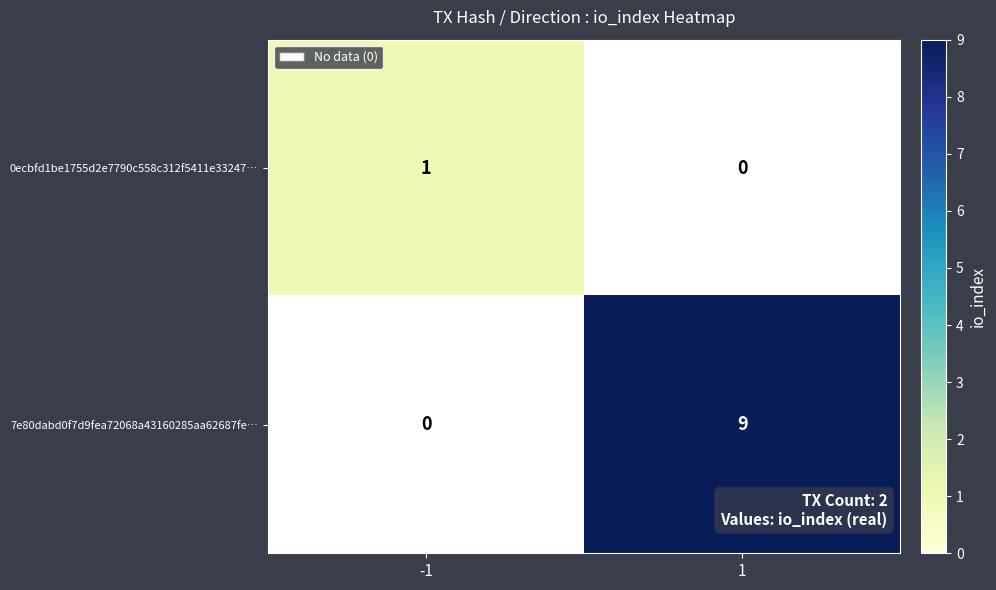

At -1, list the series in order from smallest to largest.

7e80dabd0f7d9fea72068a43160285aa62687fe…, 0ecbfd1be1755d2e7790c558c312f5411e33247…